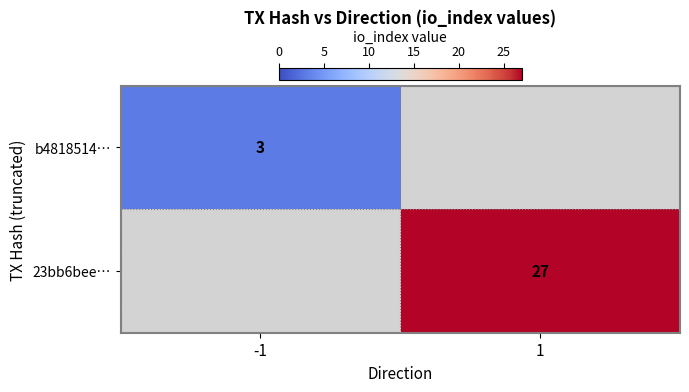

The 23bb6bee… series shows 39 at 1. True or false?

False